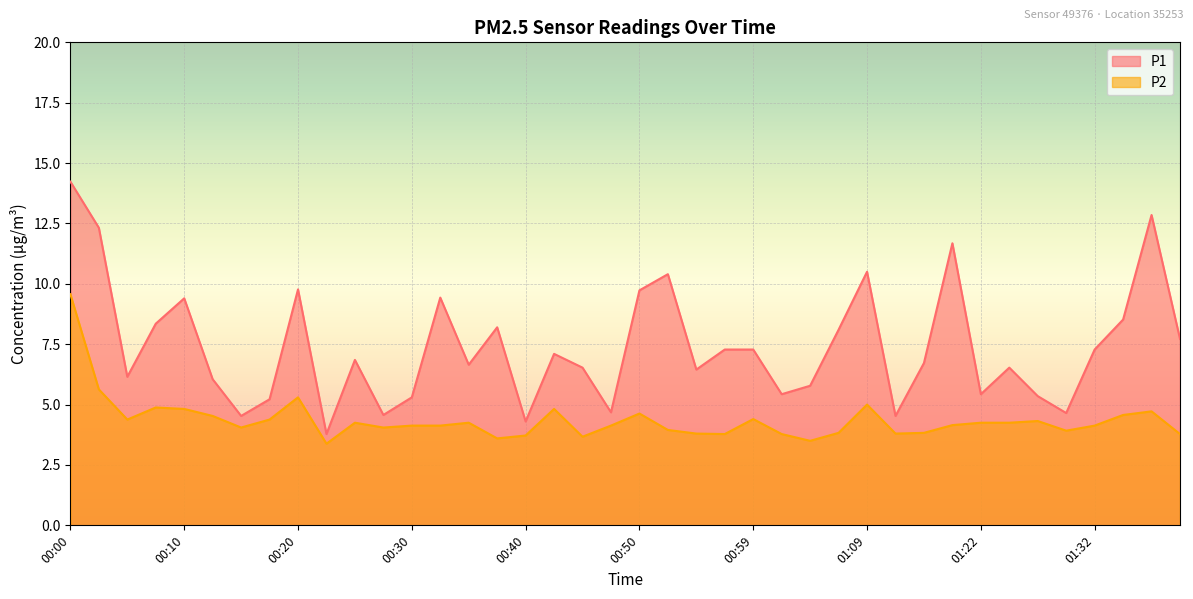

In P2, how many points are lower than both neighbors (excluding endpoints)?

10